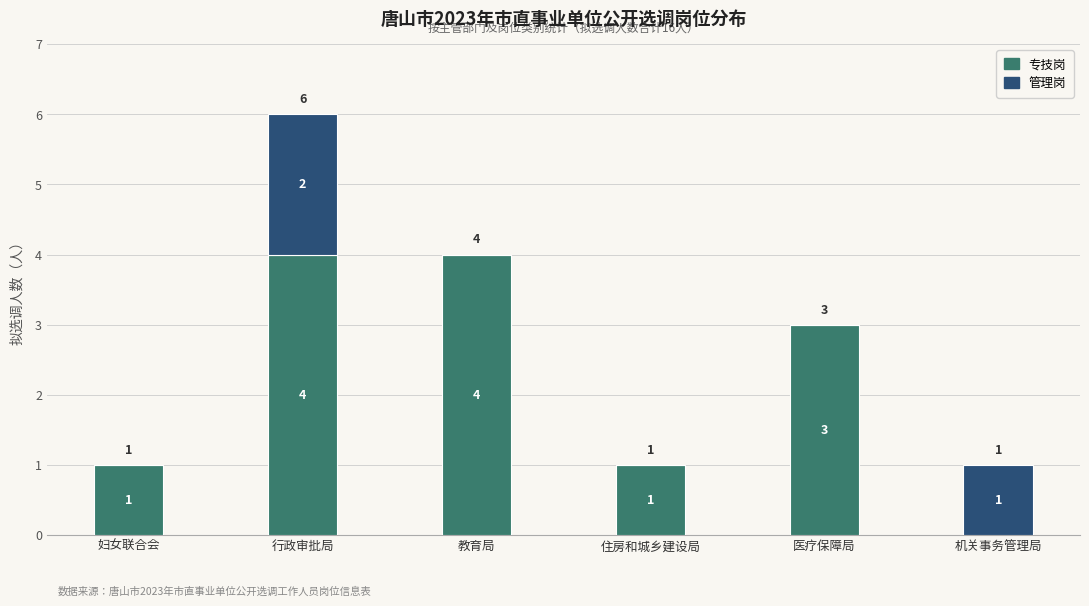

True or false: 专技岗 has a value of 4 at 医疗保障局.

False